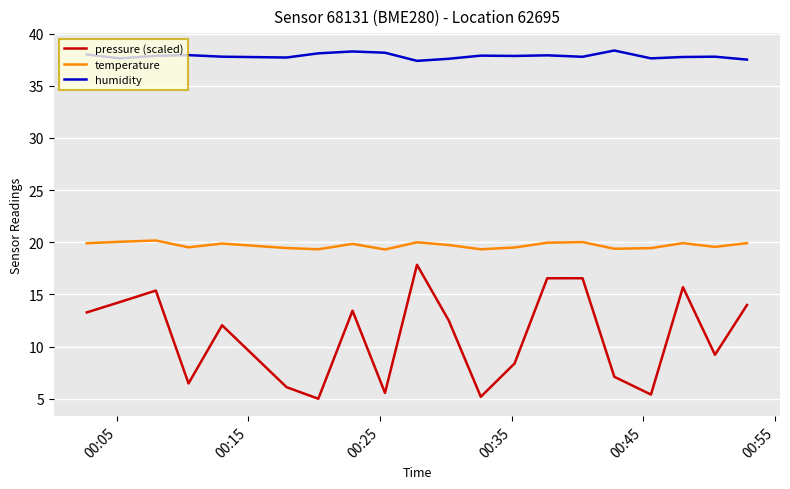

Does the chart have visible grid lines?

Yes